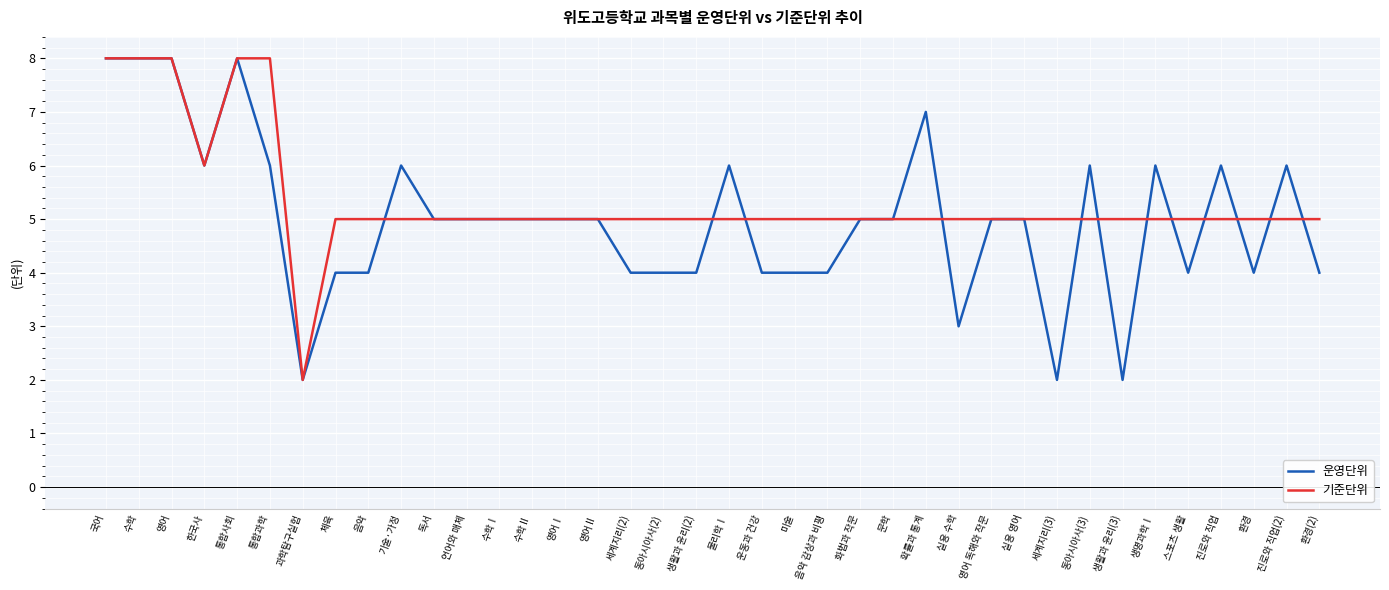

Is it true that 기준단위 equals 7 at 실용 영어?

False